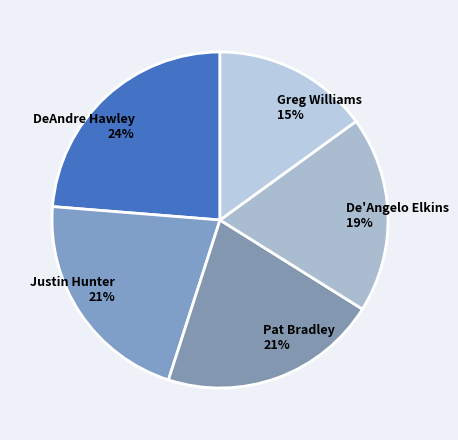

How many slices are in this pie chart?

5